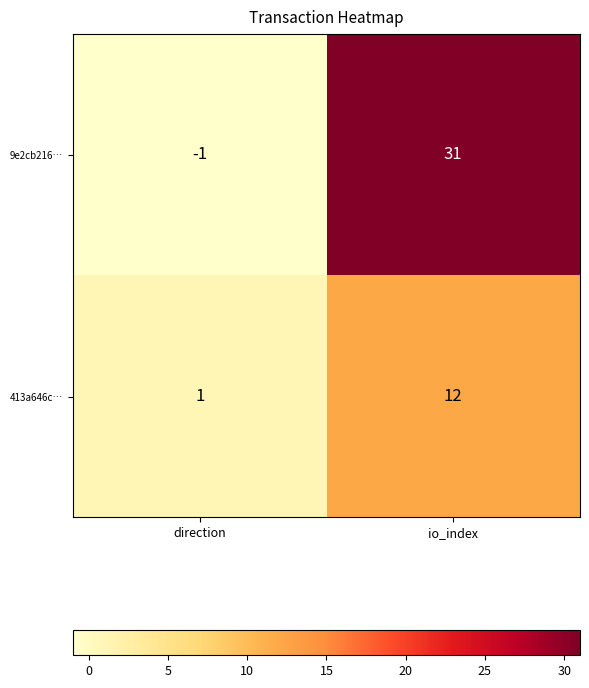

What is the minimum value shown in the chart?

-1